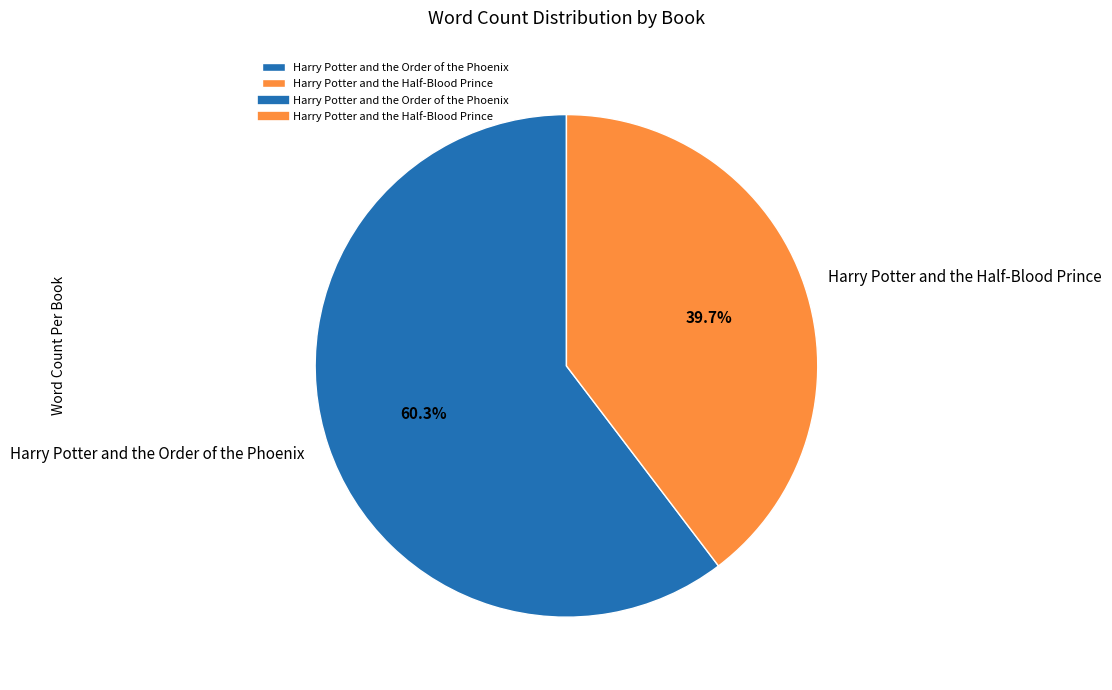

To the nearest percent, what is the difference between the Harry Potter and the Order of the Phoenix and Harry Potter and the Half-Blood Prince slice percentages?

21%